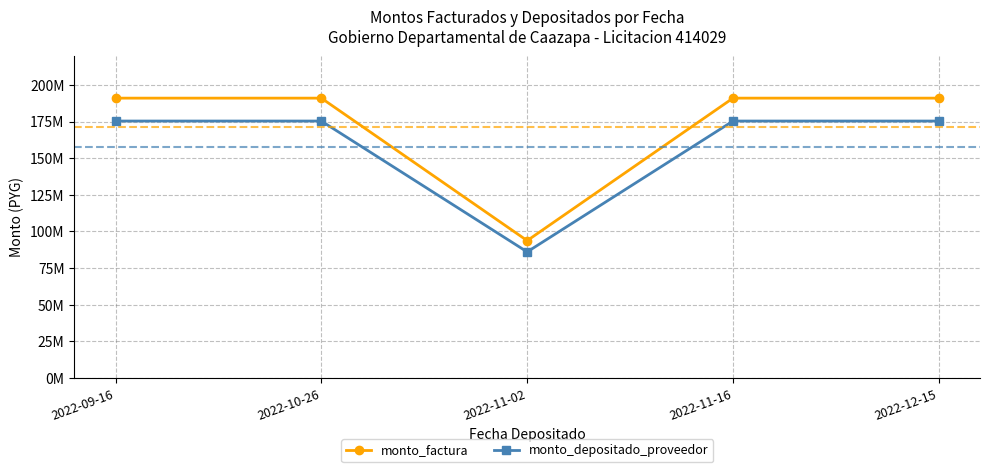

What is the sum of all monto_factura values?

857566000